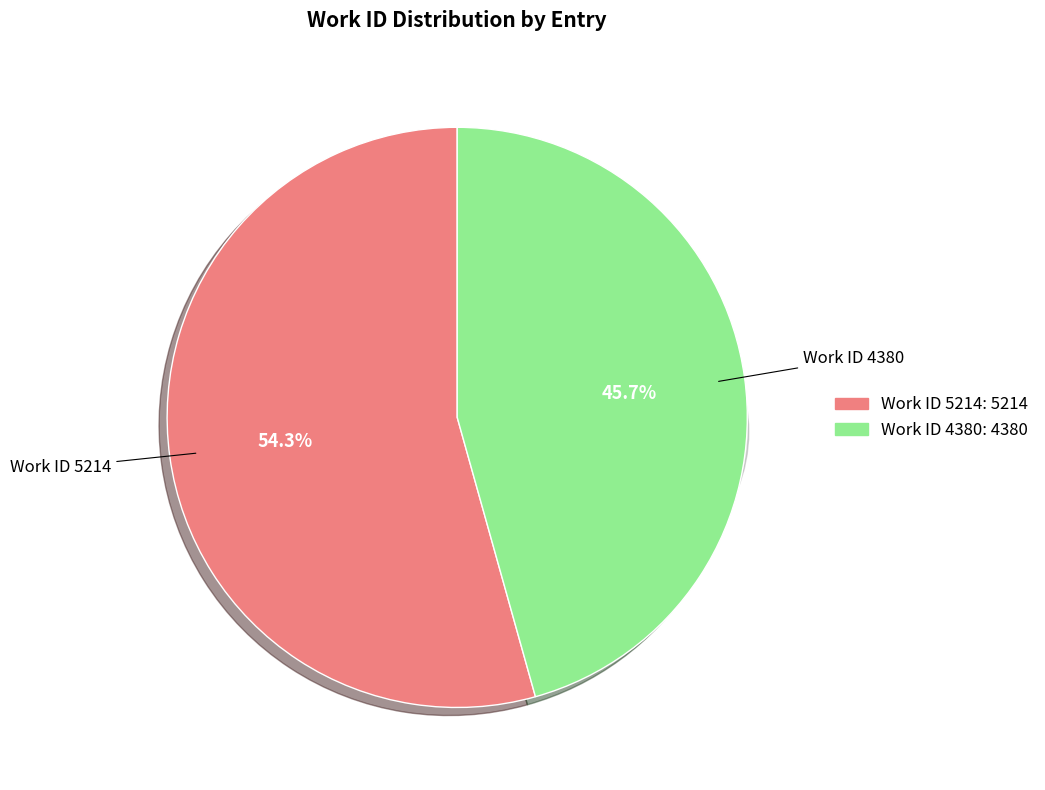

To the nearest percent, what is the difference between the Work ID 4380 and Work ID 5214 slice percentages?

9%